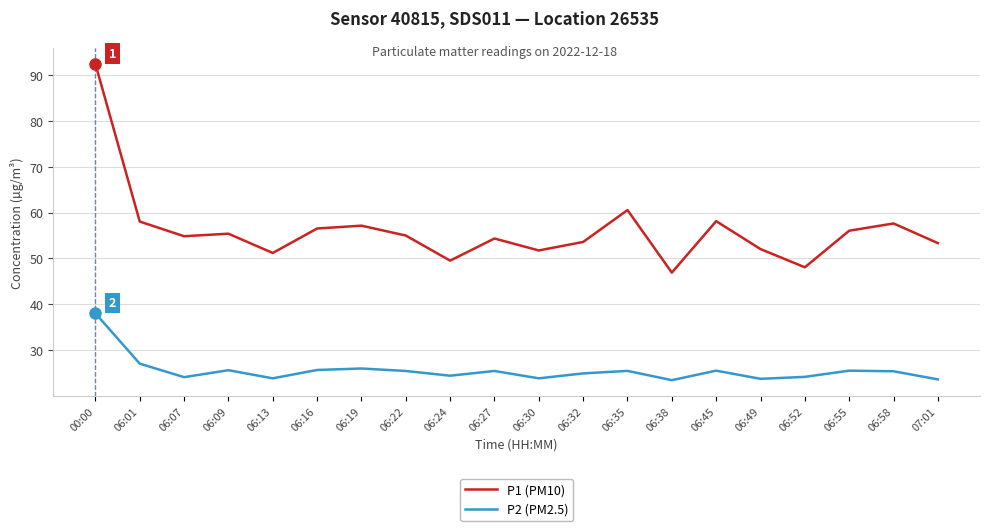

What is the average value of the P1 (PM10) series?

56.1